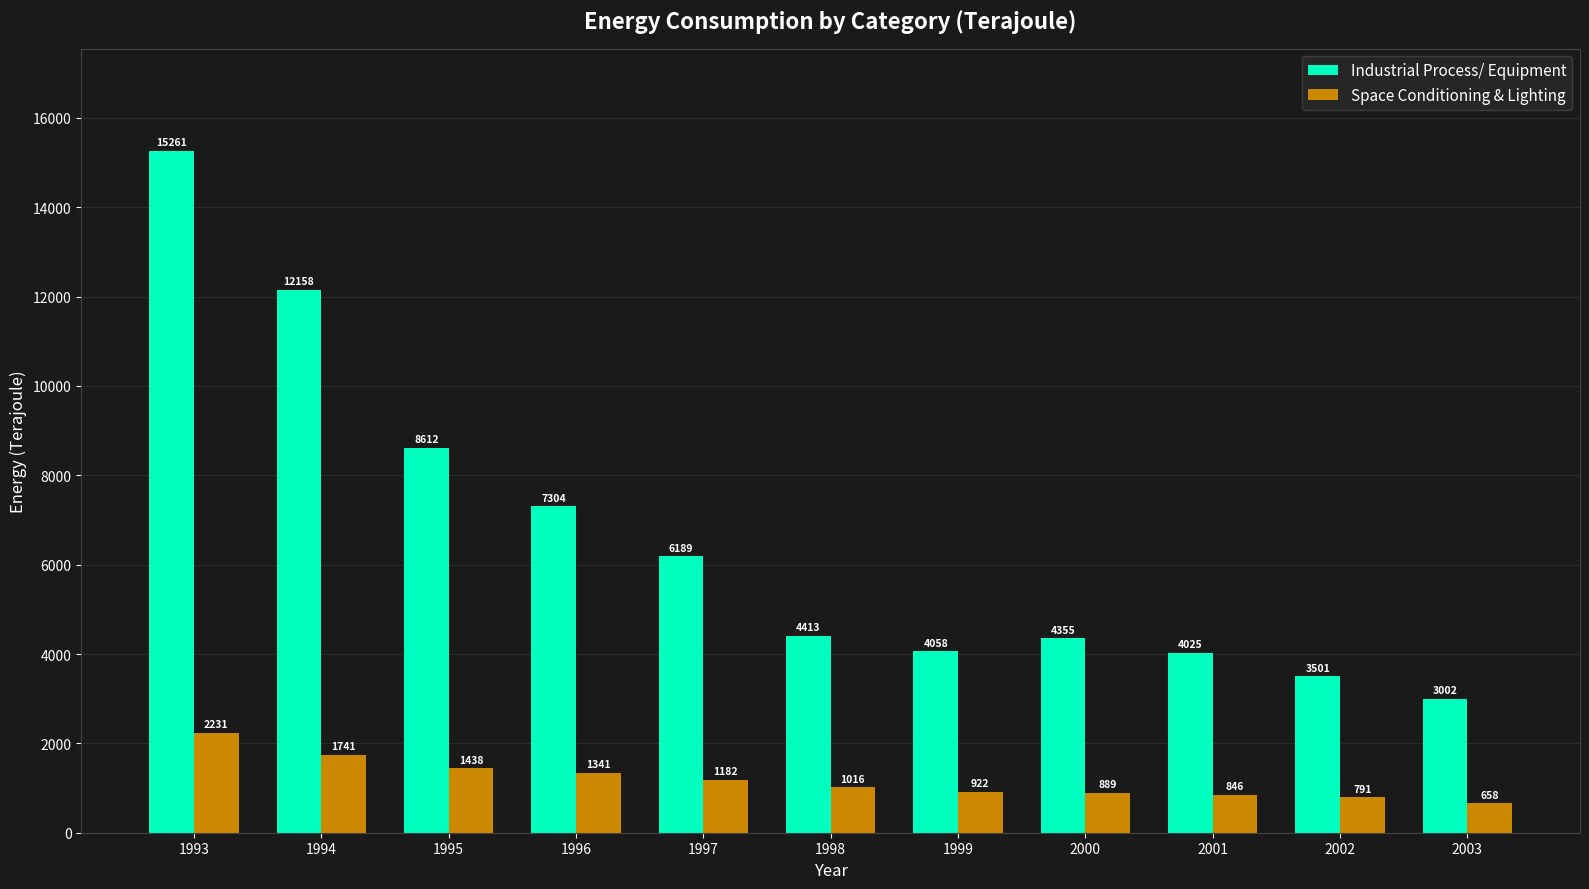

Reading left to right, what are all the values shown in this chart?

Industrial Process/ Equipment: 1993=15261	1994=12158	1995=8612	1996=7304	1997=6189	1998=4413	1999=4058	2000=4355	2001=4025	2002=3501	2003=3002
Space Conditioning & Lighting: 1993=2231	1994=1741	1995=1438	1996=1341	1997=1182	1998=1016	1999=922	2000=889	2001=846	2002=791	2003=658